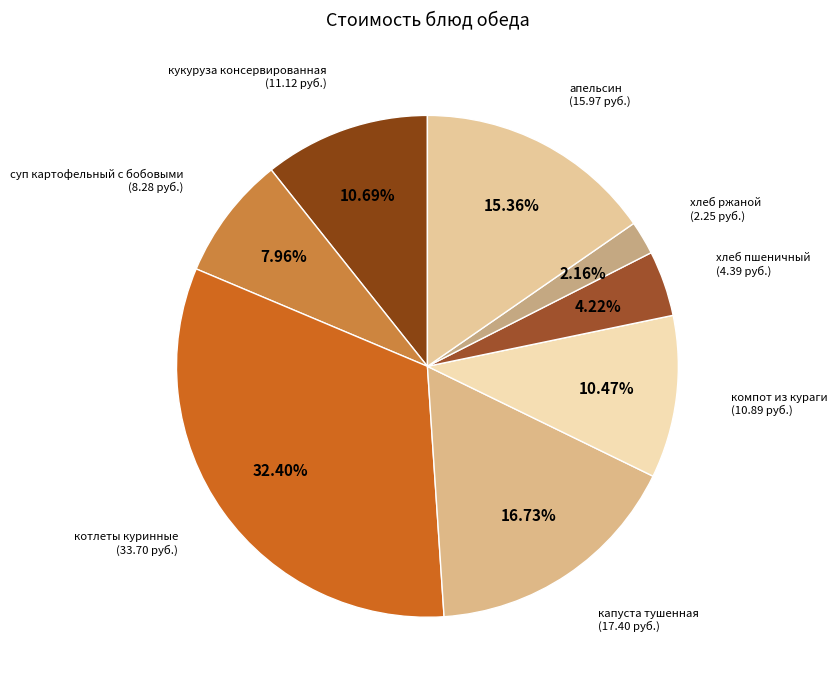

Which category has the smallest portion of the pie?

хлеб ржаной